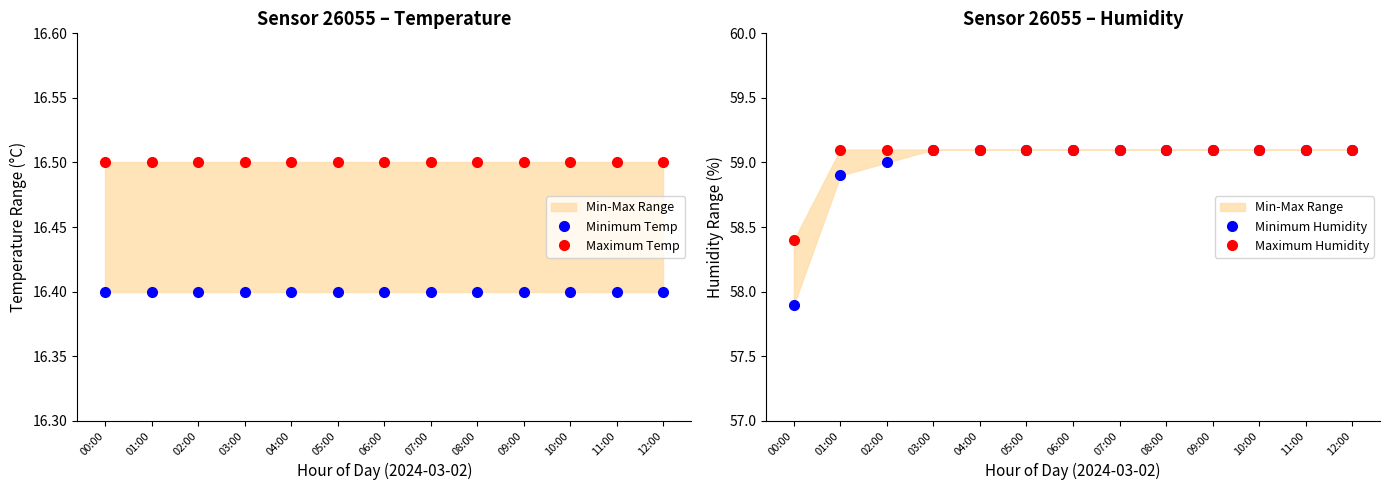

What is the maximum value shown in the chart?

59.1